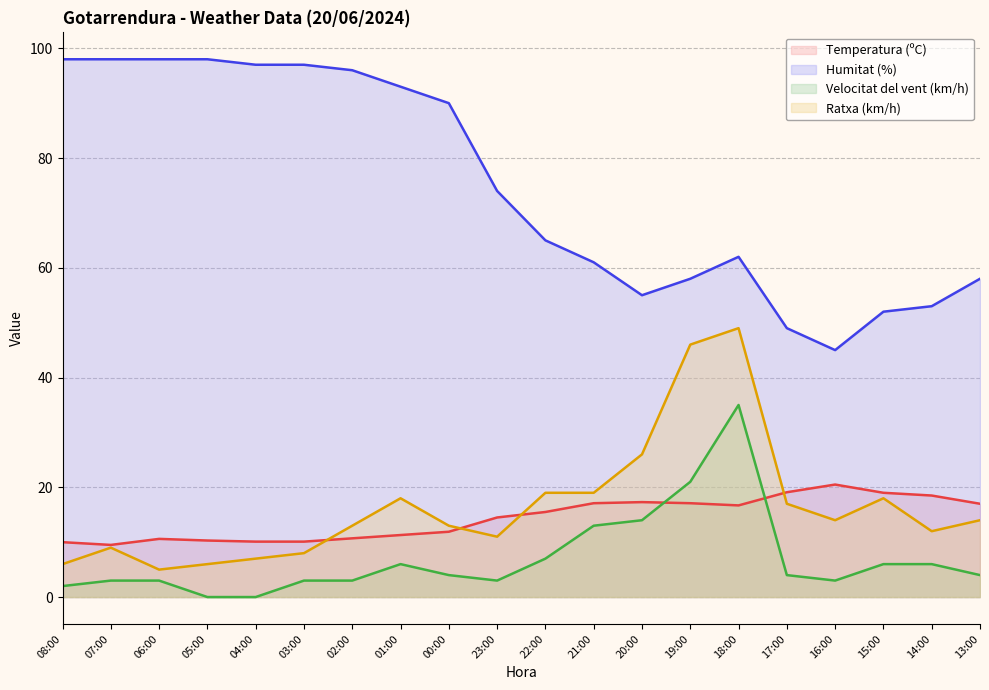

What is the value of the Ratxa (km/h) point at the 10th from the left?

11.0